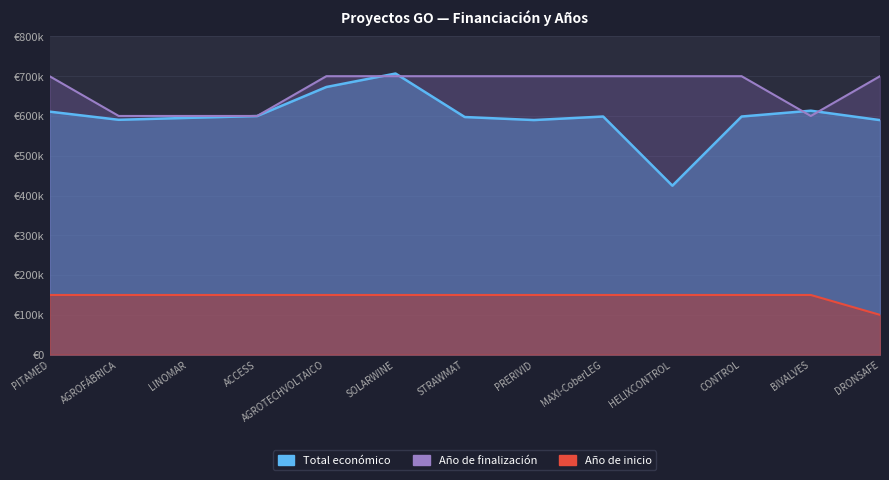

How many interior local valleys does the Total económico series have?

3